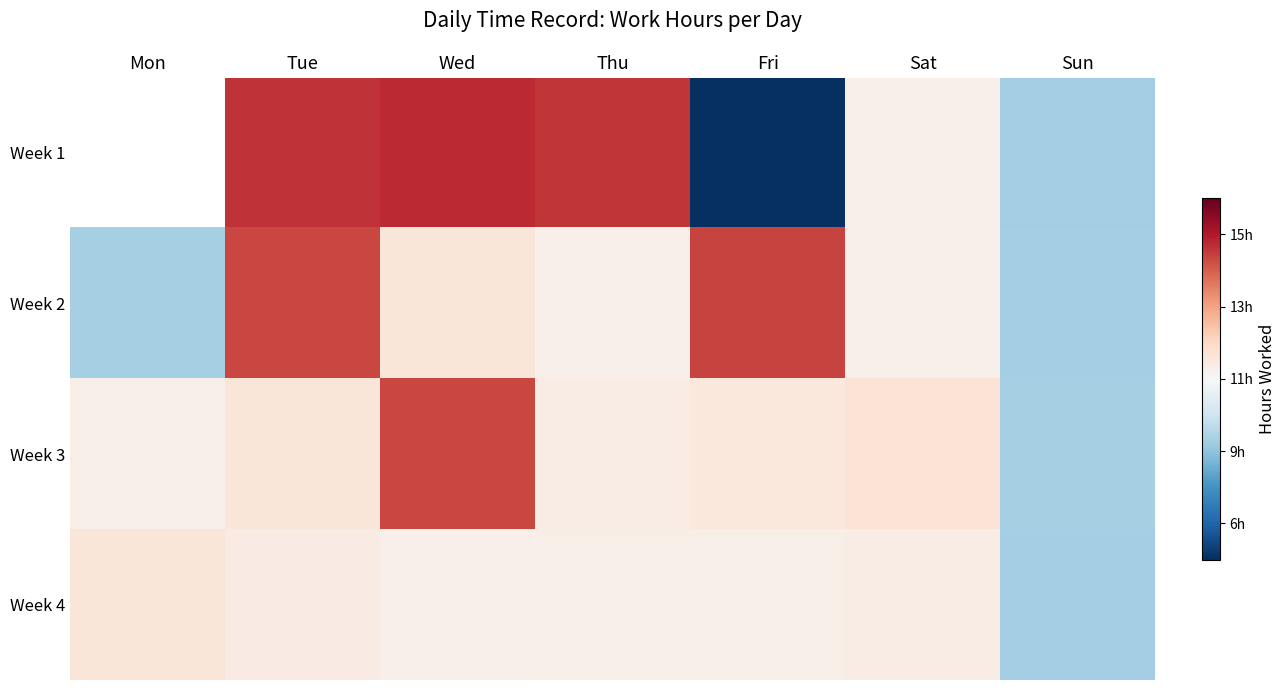

What is the total value across all series at Wed?

7.9